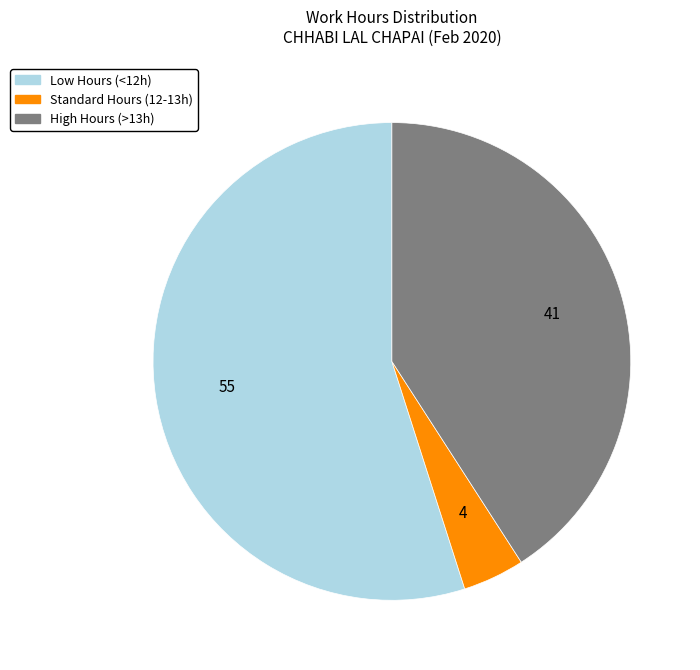

Is there a majority slice in this chart?

Yes